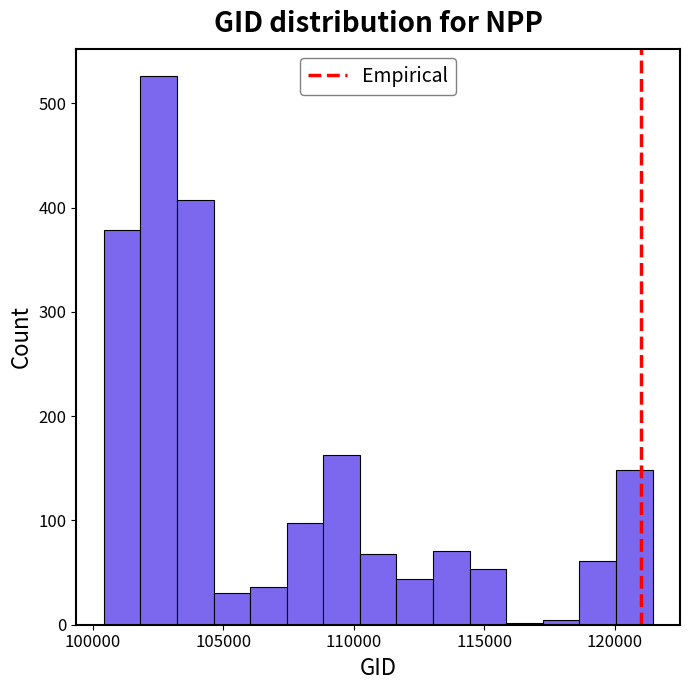

Read against the x-axis, roughly where is the centre of the tallest bar?

102500